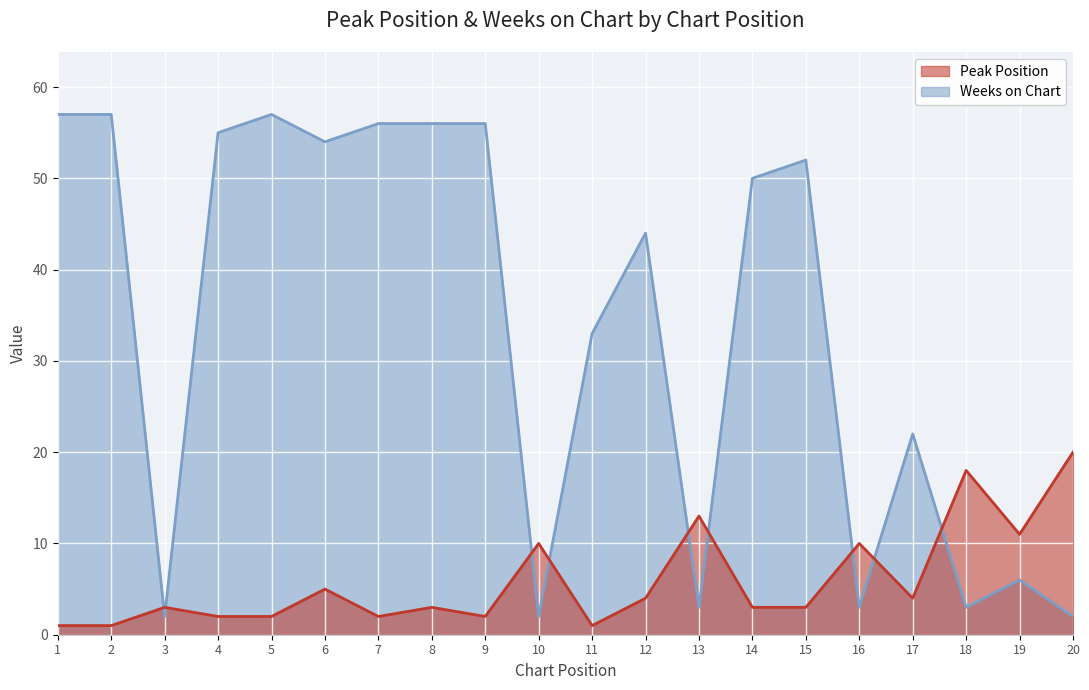

The value of Peak Position at 15 is 2. True or false?

False